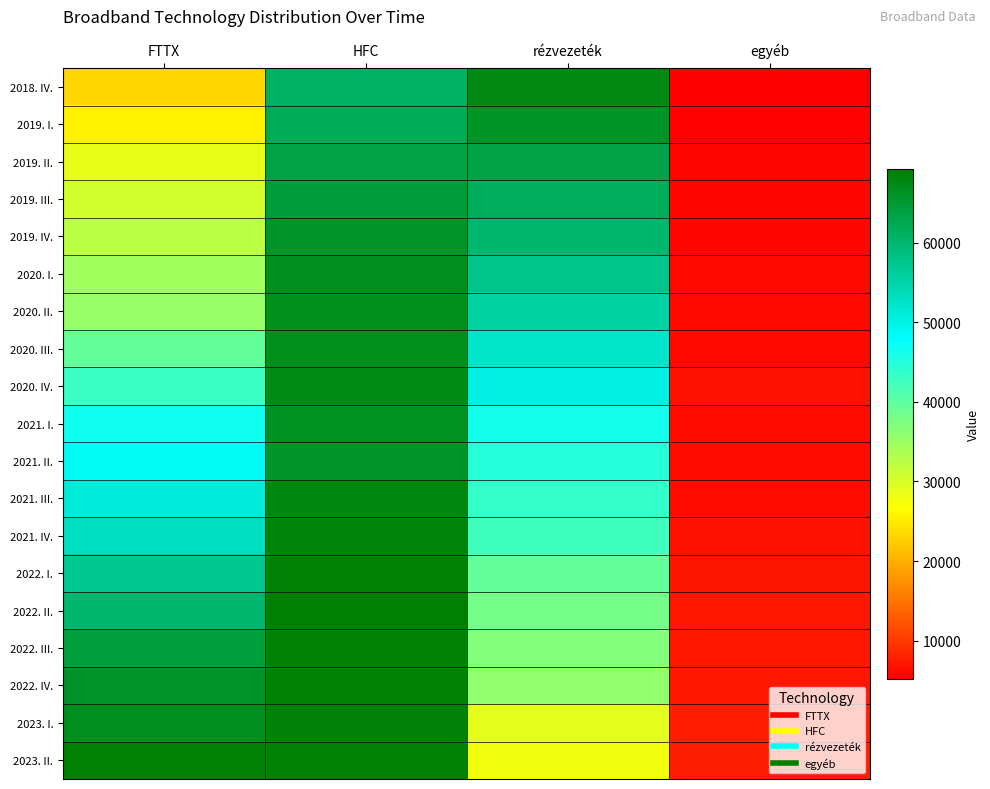

At how many categories does at least one series exceed 66770?

3